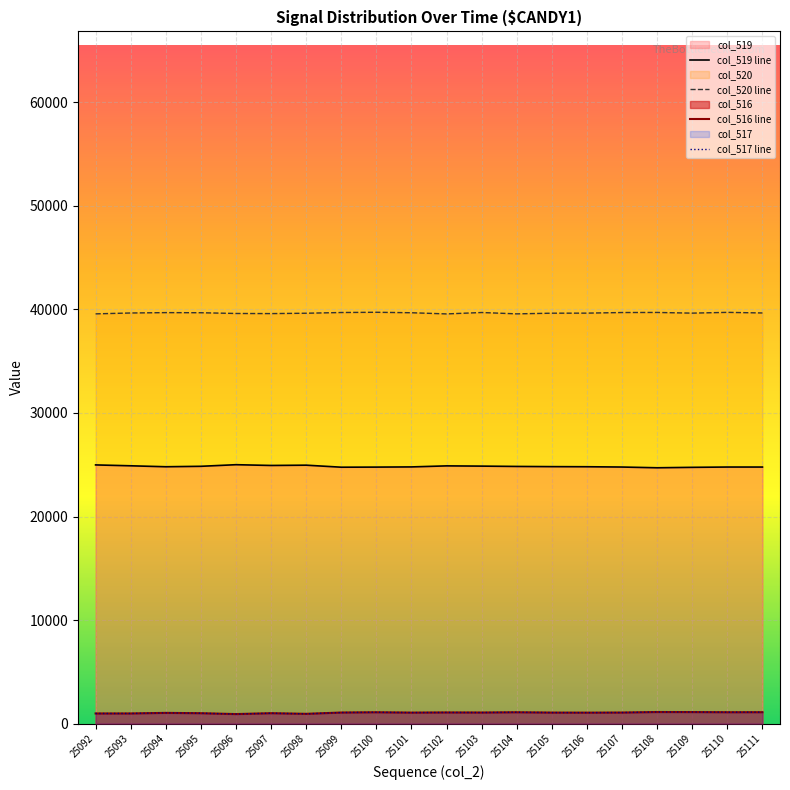

True or false: col_519 line has a value of 16477 at 25108.

False